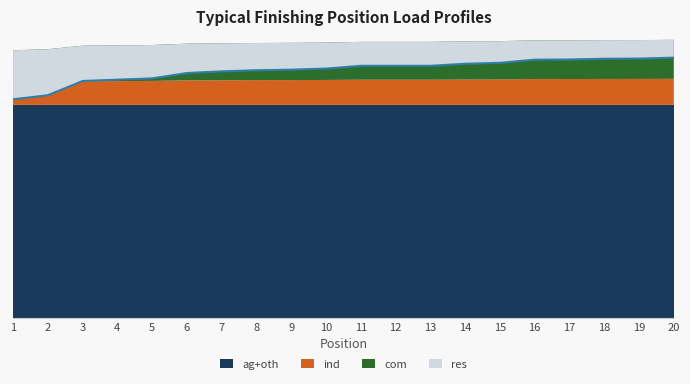

True or false: res has a value of 7 at 16.

False